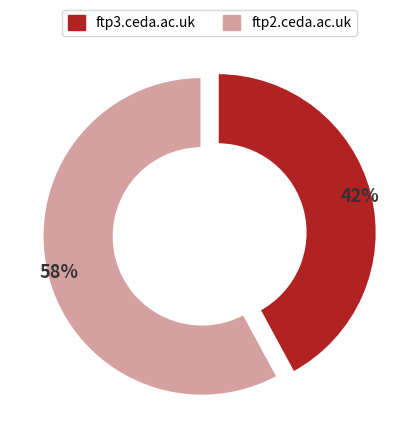

What percentage is the ftp3.ceda.ac.uk slice, to the nearest percent?

42%